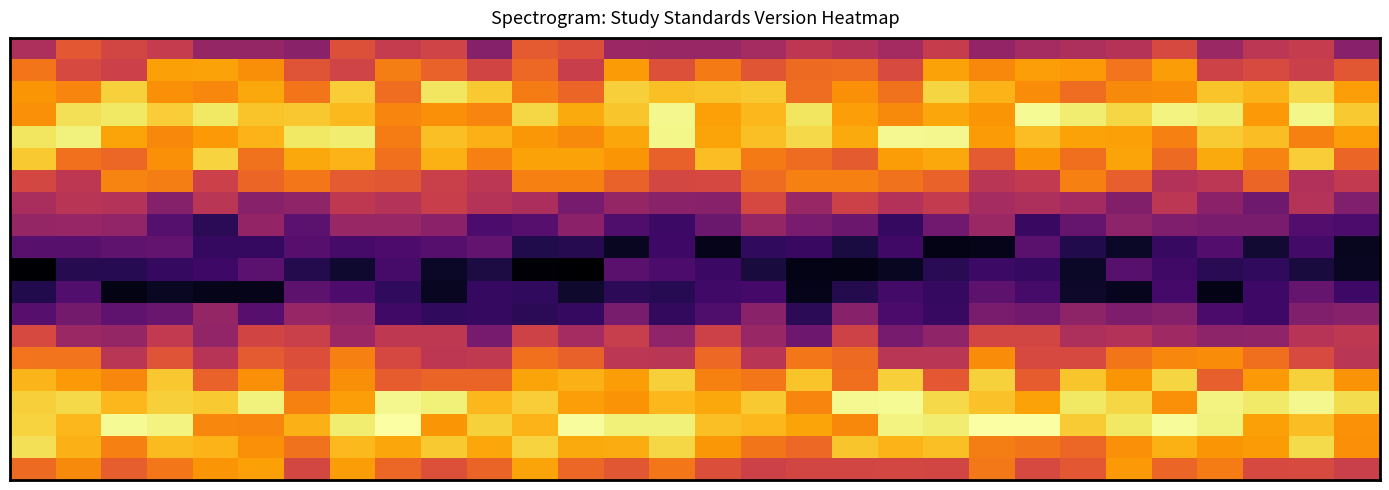

Which label corresponds to the smallest value in the chart?

12